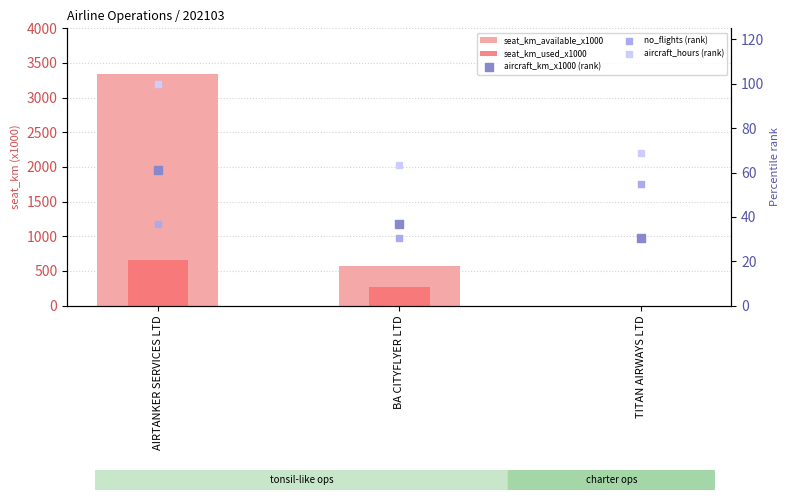

At how many categories does at least one series exceed 1767?

1